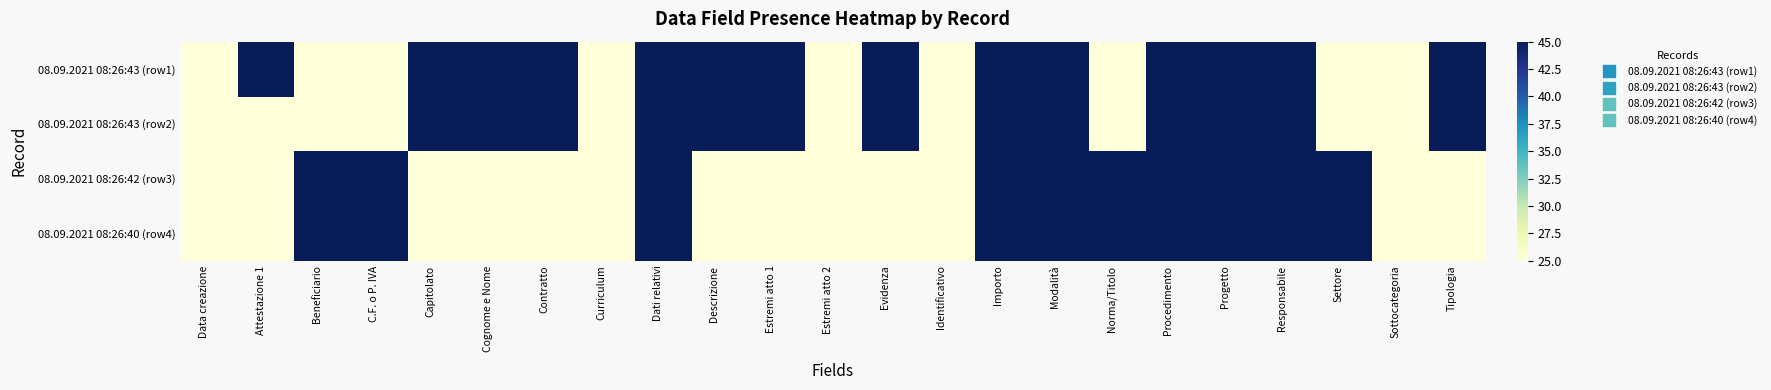

At which category is the sum across all series the highest?

Dati relativi